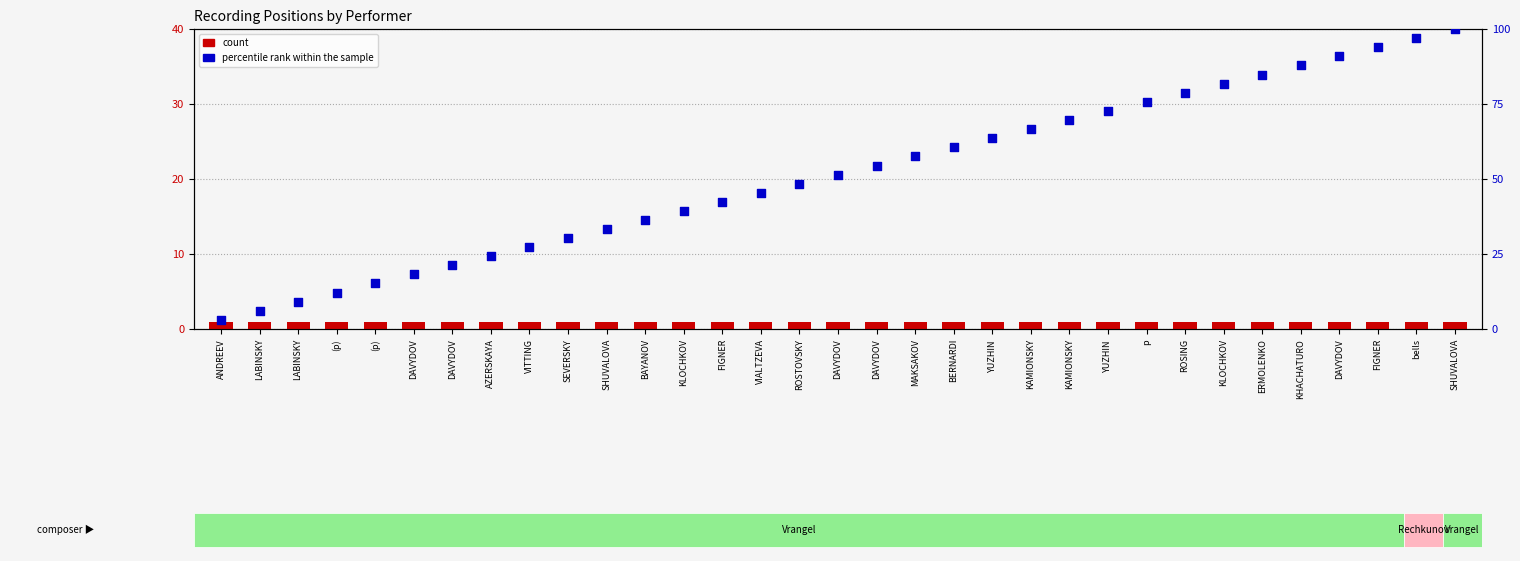

Which series reaches the maximum Y coordinate?

percentile rank within the sample